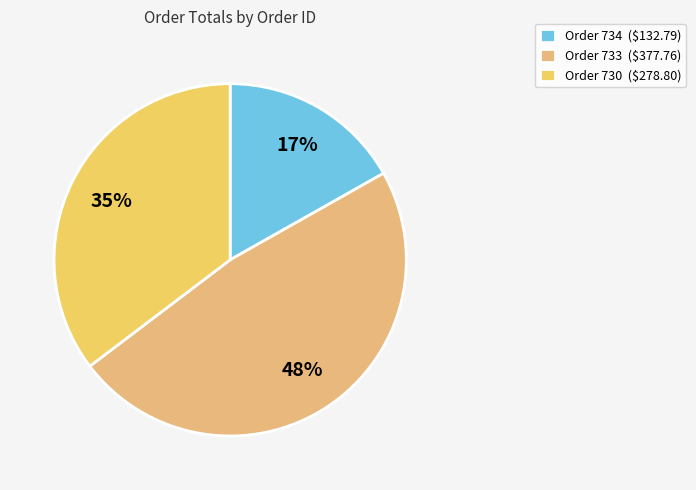

To the nearest percent, what is the difference between the Order 734 and Order 733 slice percentages?

31%